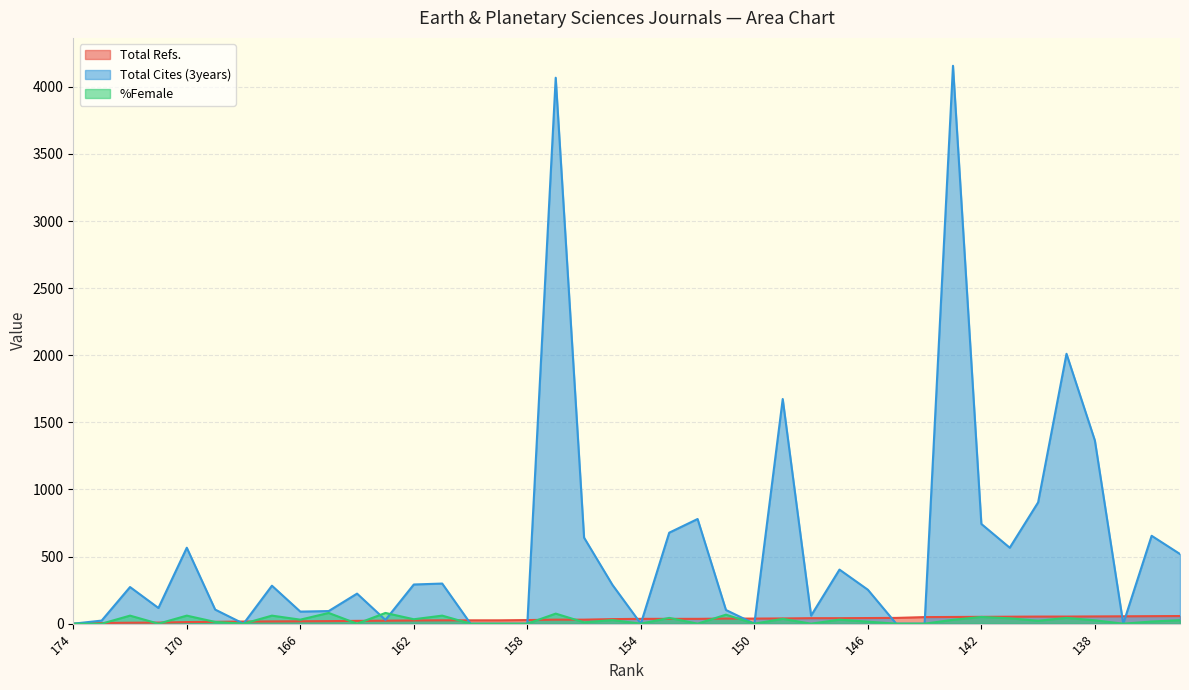

Where do Total Cites (3years) and Total Refs. first cross each other?

169 and 168